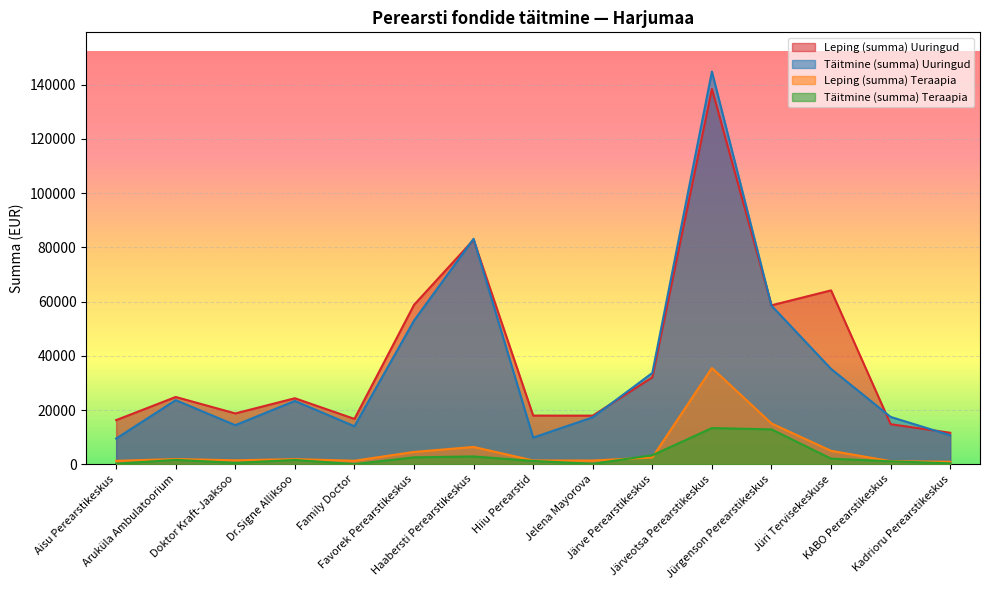

How many interior local valleys does the Leping (summa) Teraapia series have?

3